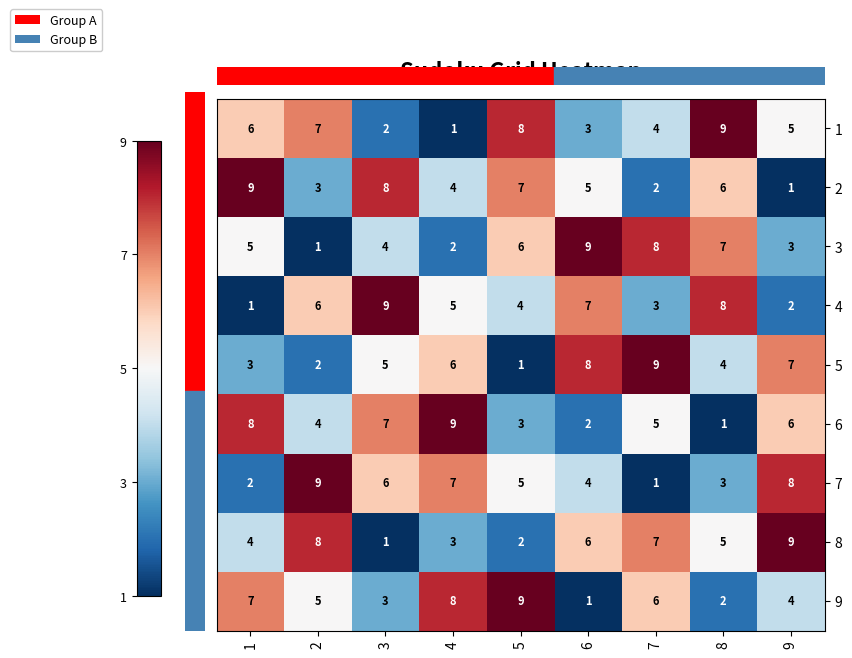

Count the number of categories in the chart.

9